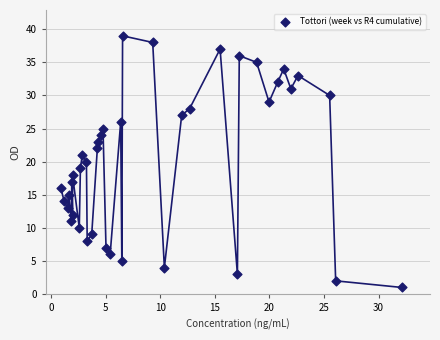

What is the range of Y values (max minus min)?

38